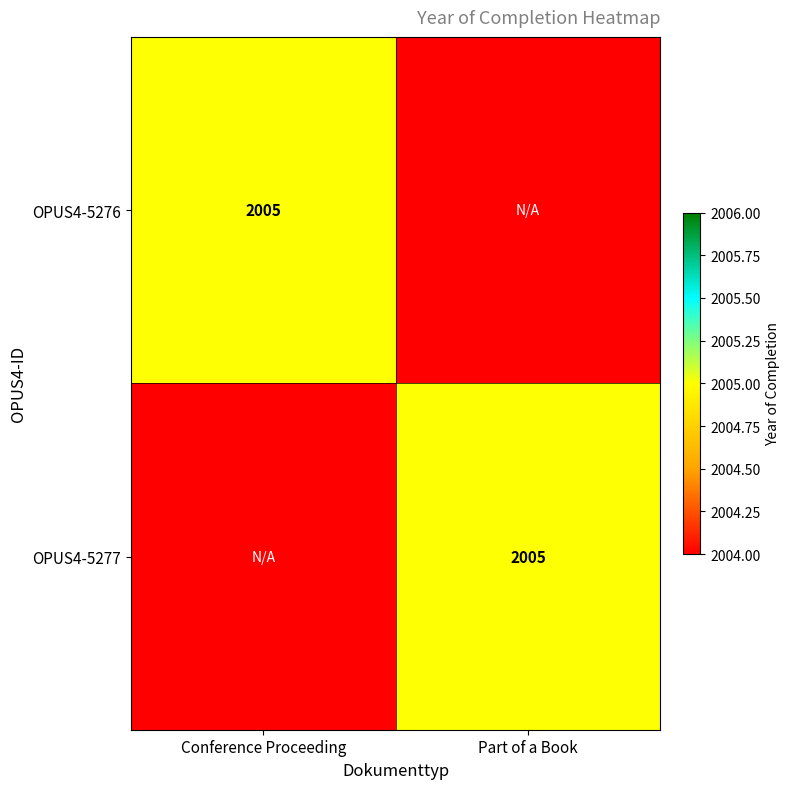

What is the total value across all series at Conference Proceeding?

4008